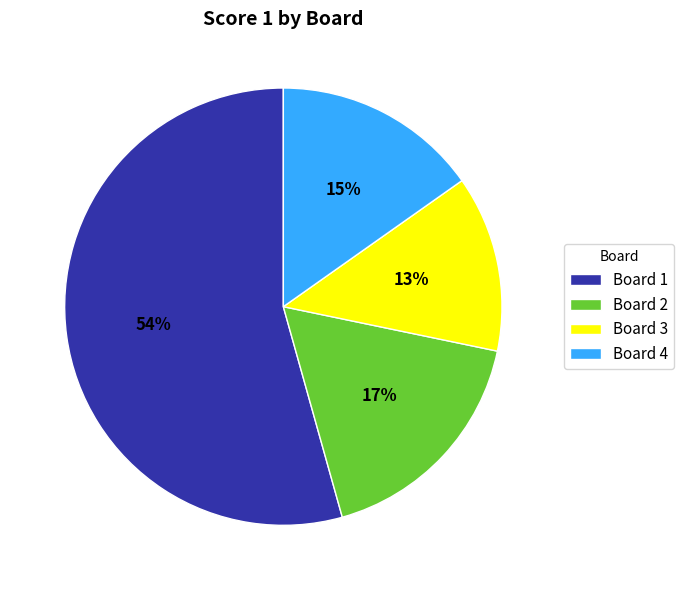

What is the largest slice in the pie chart?

Board 1